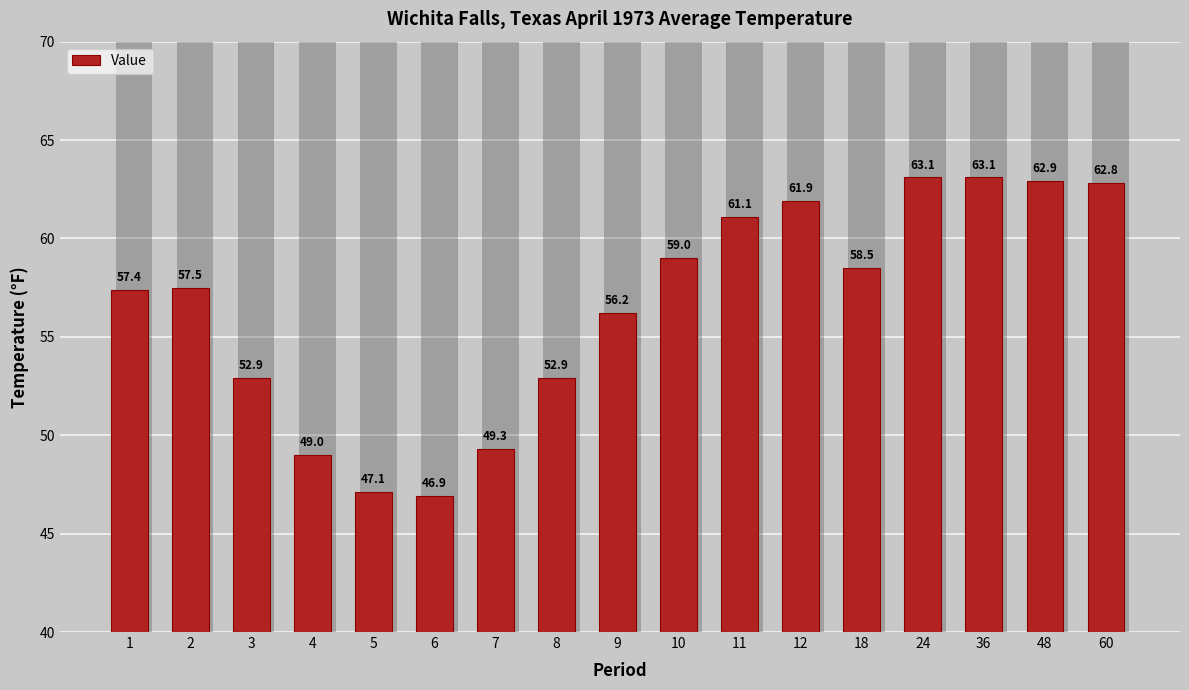

What is the average value?

56.6